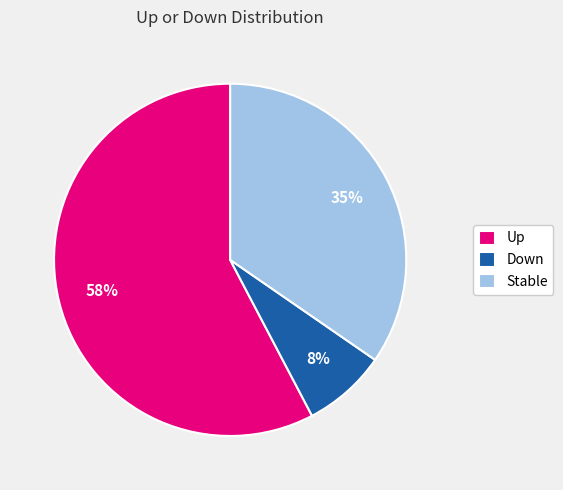

Is Down the majority of the pie?

No